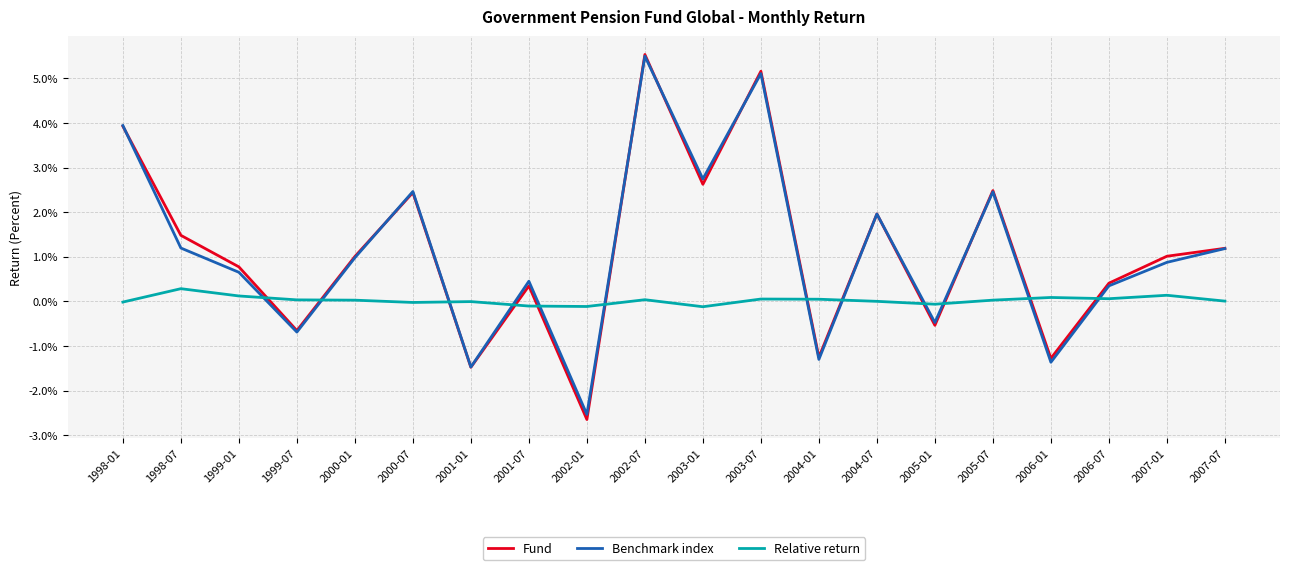

At which label does Fund reach its peak?

2002-07